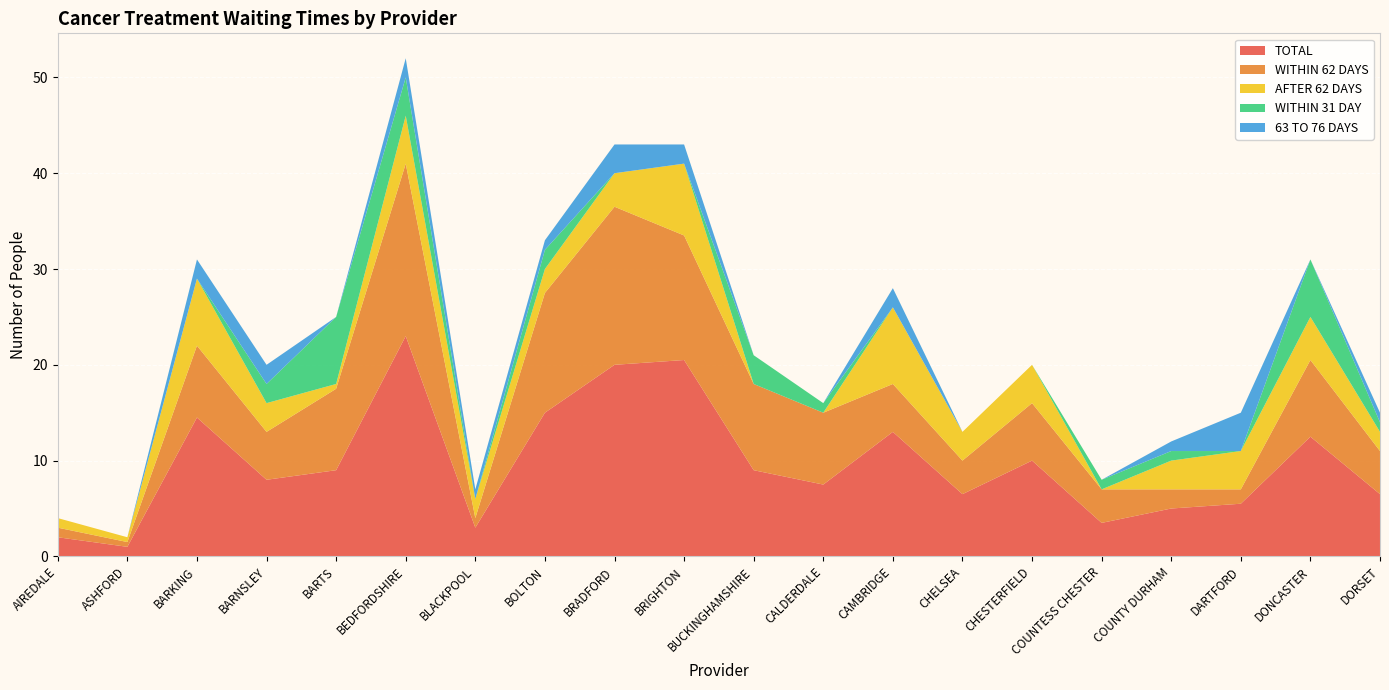

Reading right to left, list all the values displayed in this chart.

TOTAL: DORSET=6.5	DONCASTER=12.5	DARTFORD=5.5	COUNTY DURHAM=5.0	COUNTESS CHESTER=3.5	CHESTERFIELD=10.0	CHELSEA=6.5	CAMBRIDGE=13.0	CALDERDALE=7.5	BUCKINGHAMSHIRE=9.0	BRIGHTON=20.5	BRADFORD=20.0	BOLTON=15.0	BLACKPOOL=3.0	BEDFORDSHIRE=23.0	BARTS=9.0	BARNSLEY=8.0	BARKING=14.5	ASHFORD=1.0	AIREDALE=2.0
WITHIN 62 DAYS: DORSET=4.5	DONCASTER=8.0	DARTFORD=1.5	COUNTY DURHAM=2.0	COUNTESS CHESTER=3.5	CHESTERFIELD=6.0	CHELSEA=3.5	CAMBRIDGE=5.0	CALDERDALE=7.5	BUCKINGHAMSHIRE=9.0	BRIGHTON=13.0	BRADFORD=16.5	BOLTON=12.5	BLACKPOOL=1.0	BEDFORDSHIRE=18.0	BARTS=8.5	BARNSLEY=5.0	BARKING=7.5	ASHFORD=0.5	AIREDALE=1.0
AFTER 62 DAYS: DORSET=2.0	DONCASTER=4.5	DARTFORD=4.0	COUNTY DURHAM=3.0	COUNTESS CHESTER=0.0	CHESTERFIELD=4.0	CHELSEA=3.0	CAMBRIDGE=8.0	CALDERDALE=0.0	BUCKINGHAMSHIRE=0.0	BRIGHTON=7.5	BRADFORD=3.5	BOLTON=2.5	BLACKPOOL=2.0	BEDFORDSHIRE=5.0	BARTS=0.5	BARNSLEY=3.0	BARKING=7.0	ASHFORD=0.5	AIREDALE=1.0
WITHIN 31 DAY: DORSET=1.0	DONCASTER=6.0	DARTFORD=0.0	COUNTY DURHAM=1.0	COUNTESS CHESTER=1.0	CHESTERFIELD=0.0	CHELSEA=0.0	CAMBRIDGE=0.0	CALDERDALE=1.0	BUCKINGHAMSHIRE=3.0	BRIGHTON=0.0	BRADFORD=0.0	BOLTON=2.0	BLACKPOOL=0.0	BEDFORDSHIRE=4.0	BARTS=7.0	BARNSLEY=2.0	BARKING=0.0	ASHFORD=0.0	AIREDALE=0.0
63 TO 76 DAYS: DORSET=1.0	DONCASTER=0.0	DARTFORD=4.0	COUNTY DURHAM=1.0	COUNTESS CHESTER=0.0	CHESTERFIELD=0.0	CHELSEA=0.0	CAMBRIDGE=2.0	CALDERDALE=0.0	BUCKINGHAMSHIRE=0.0	BRIGHTON=2.0	BRADFORD=3.0	BOLTON=1.0	BLACKPOOL=1.0	BEDFORDSHIRE=2.0	BARTS=0.0	BARNSLEY=2.0	BARKING=2.0	ASHFORD=0.0	AIREDALE=0.0